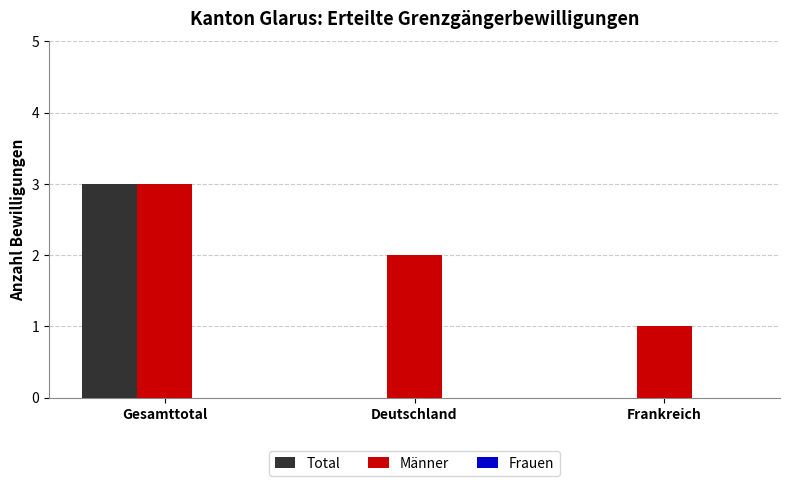

The Total series shows 2 at Gesamttotal. True or false?

False